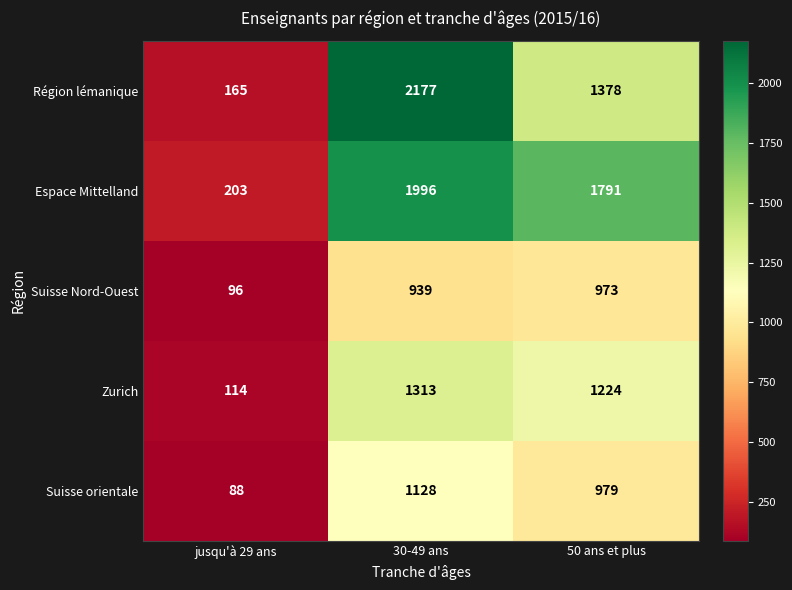

What is the approximate value of Suisse Nord-Ouest at jusqu'à 29 ans, to the nearest 100?

100